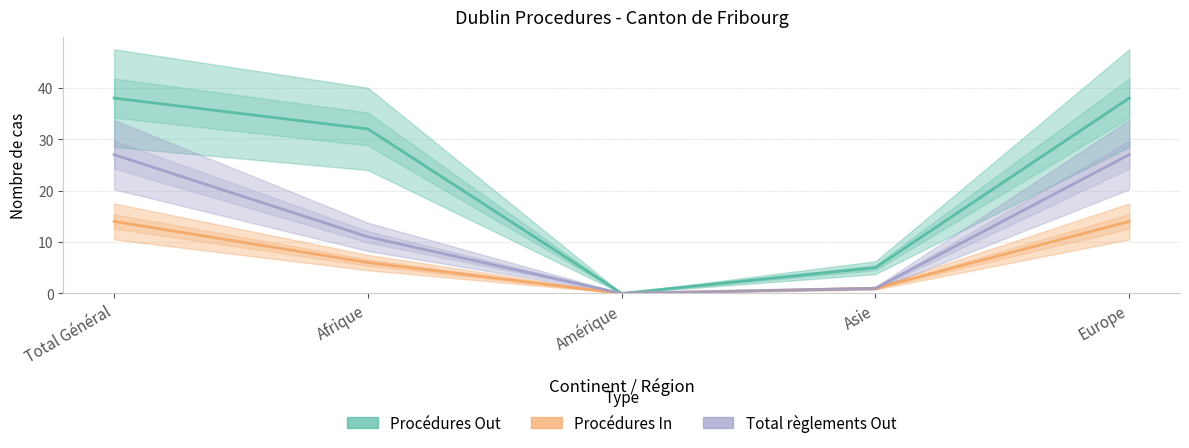

How many positive values does the Procédures In series have?

4